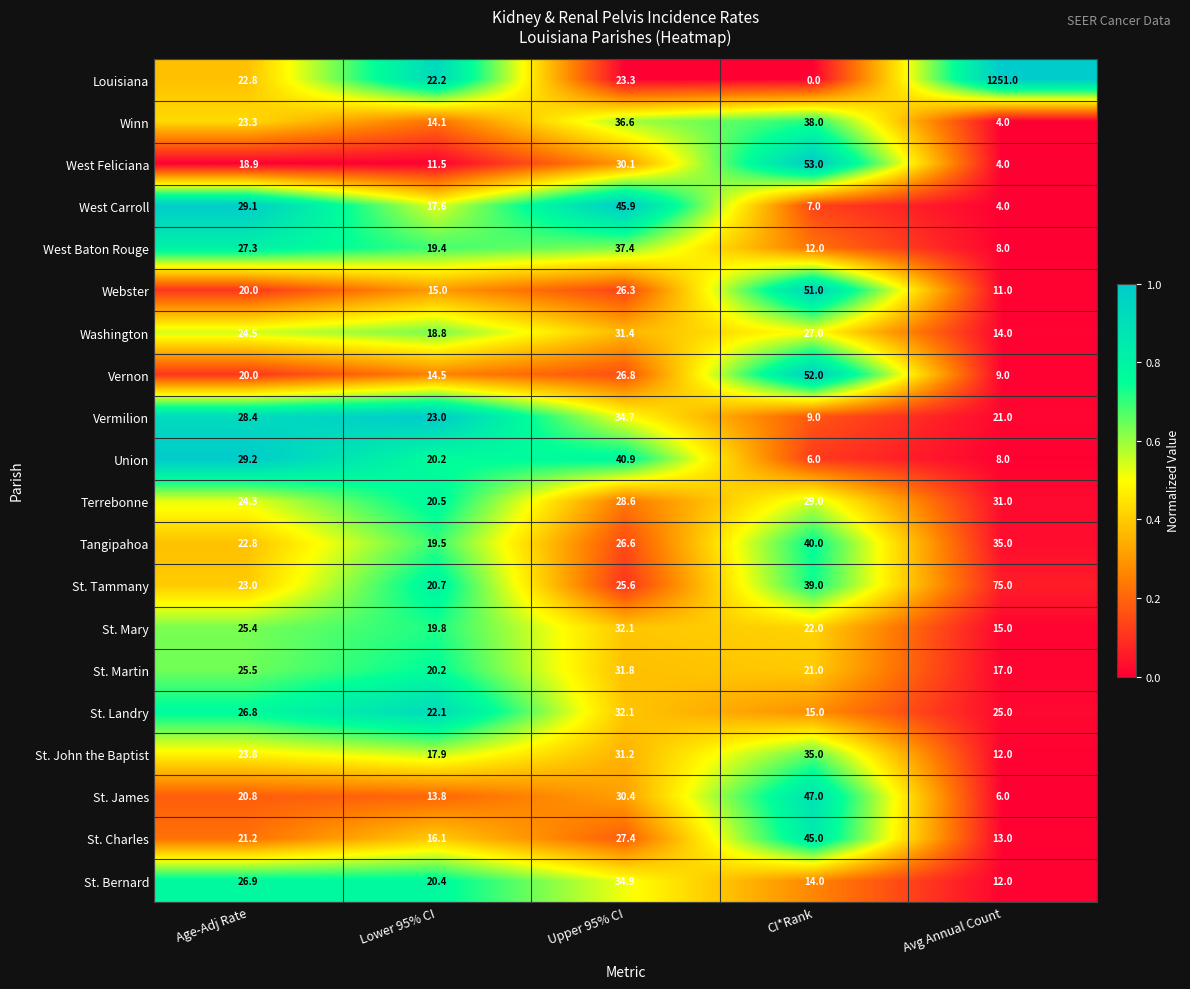

Which series has the widest spread of values?

Louisiana